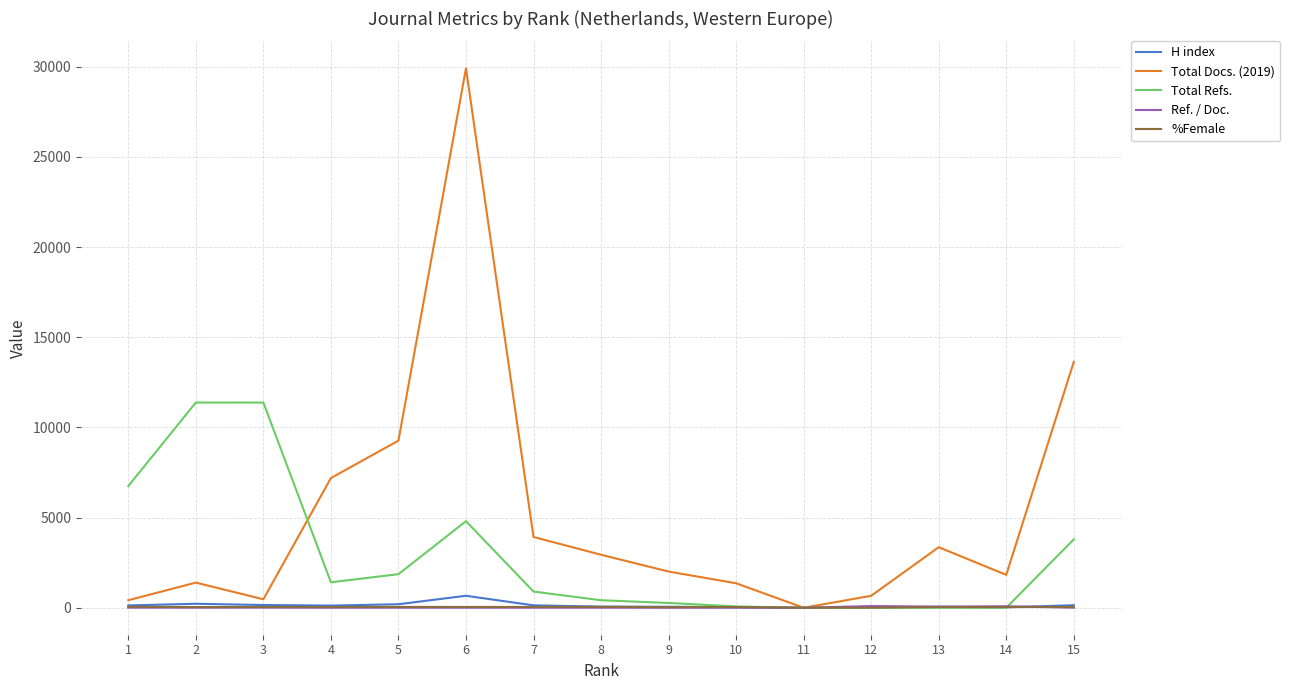

At how many categories does at least one series exceed 12131?

2